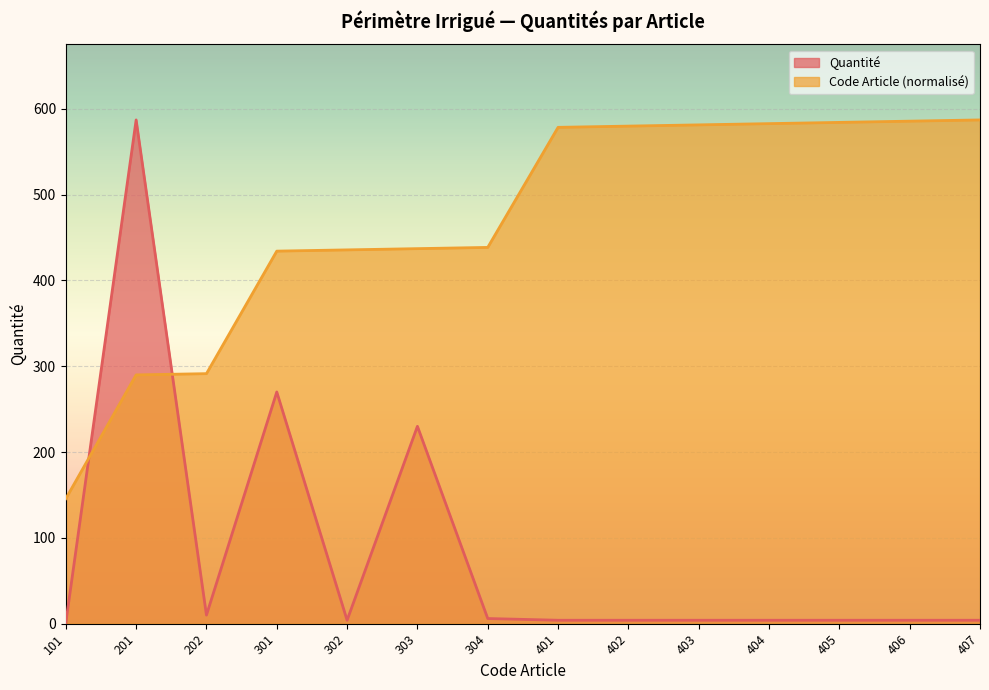

Reading right to left, what are all the values shown in this chart?

Quantité: 4.0	4.0	4.0	4.0	4.0	4.0	4.0	6.0	230.0	4.0	270.0	10.0	587.0	1.0
Item Code: 587.0	585.6	584.1	582.7	581.2	579.8	578.3	438.4	437.0	435.6	434.1	291.3	289.9	145.7